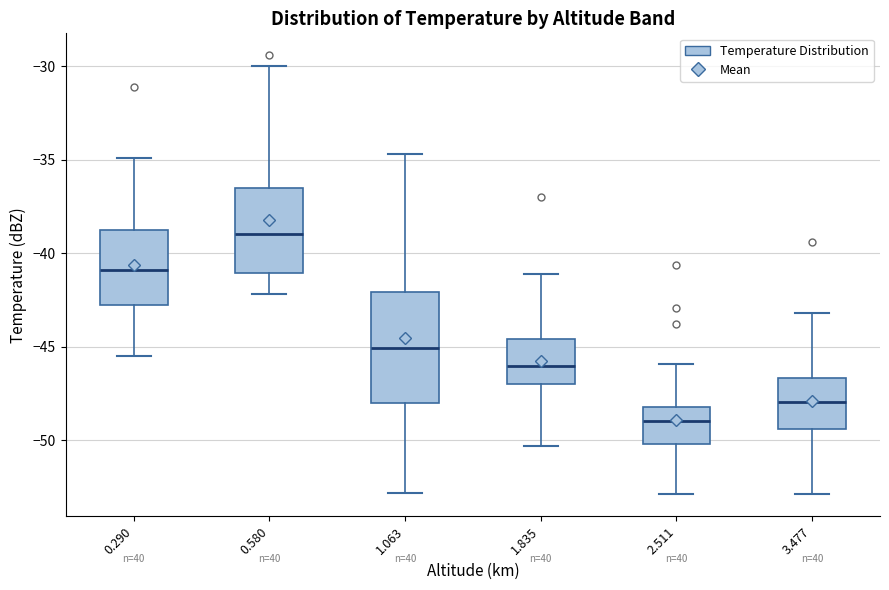

Which box has the lowest median line?

2.511